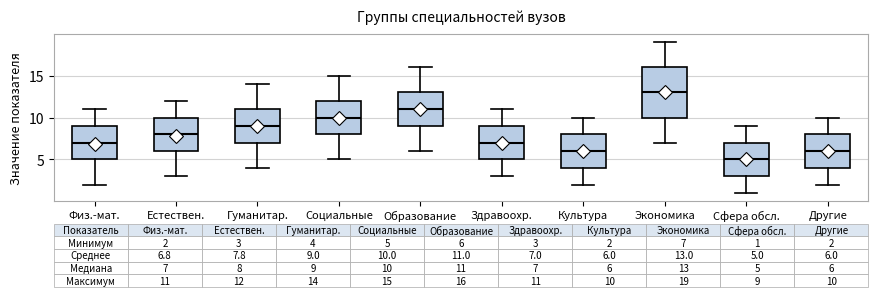

Which box has the lowest median line?

Сфера обсл.